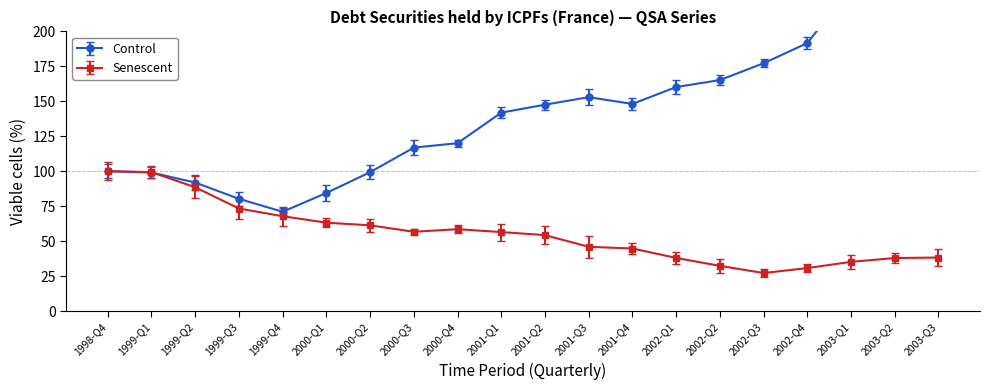

What is the value of the 8th point from the left?

116.9